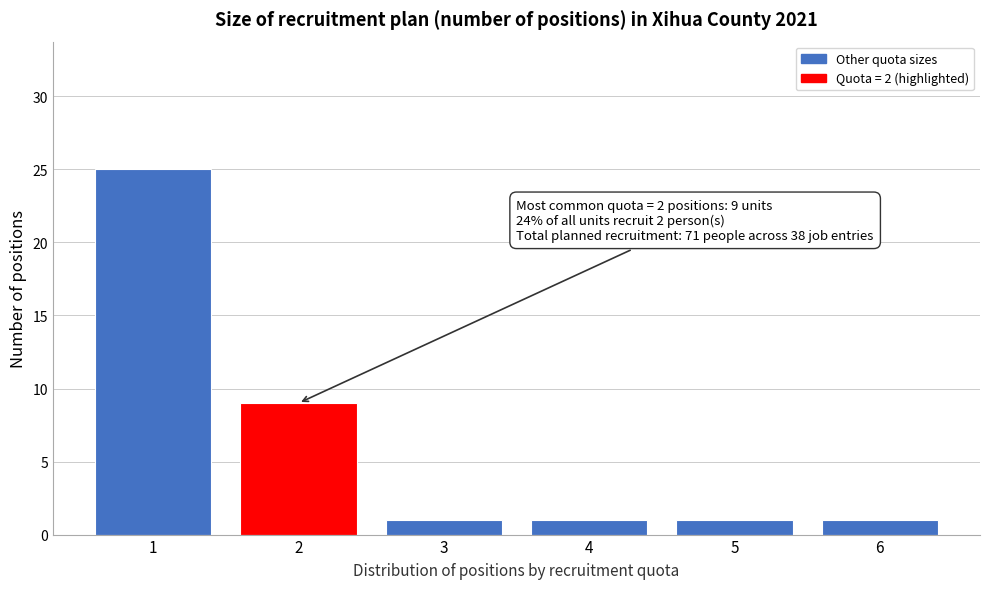

Reading left to right, what are all the values shown in this chart?

1=25	2=9	3=1	4=1	5=1	6=1